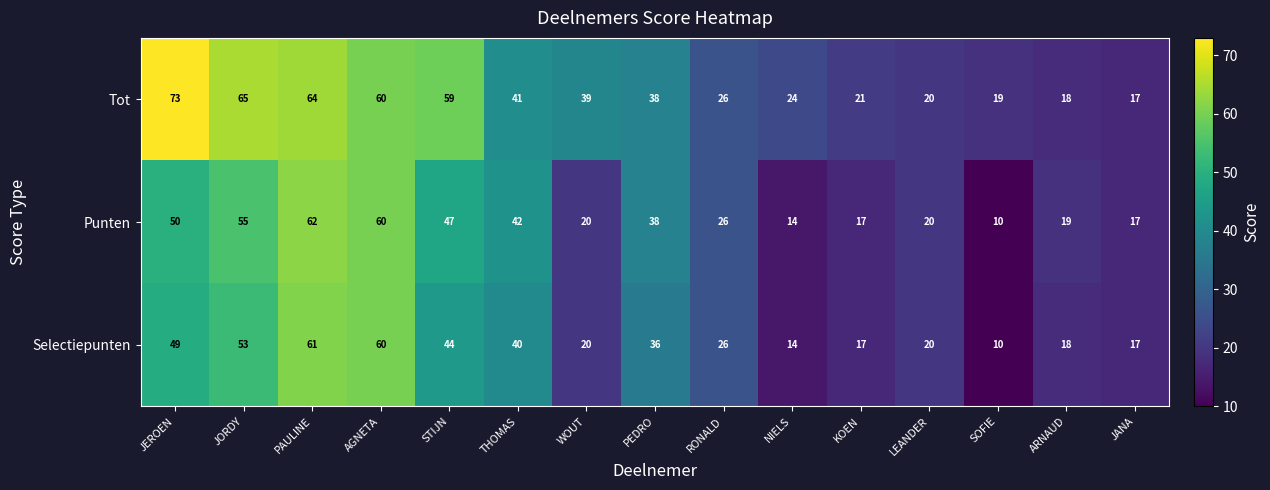

What is the sum of the Selectiepunten values at THOMAS and AGNETA?

100